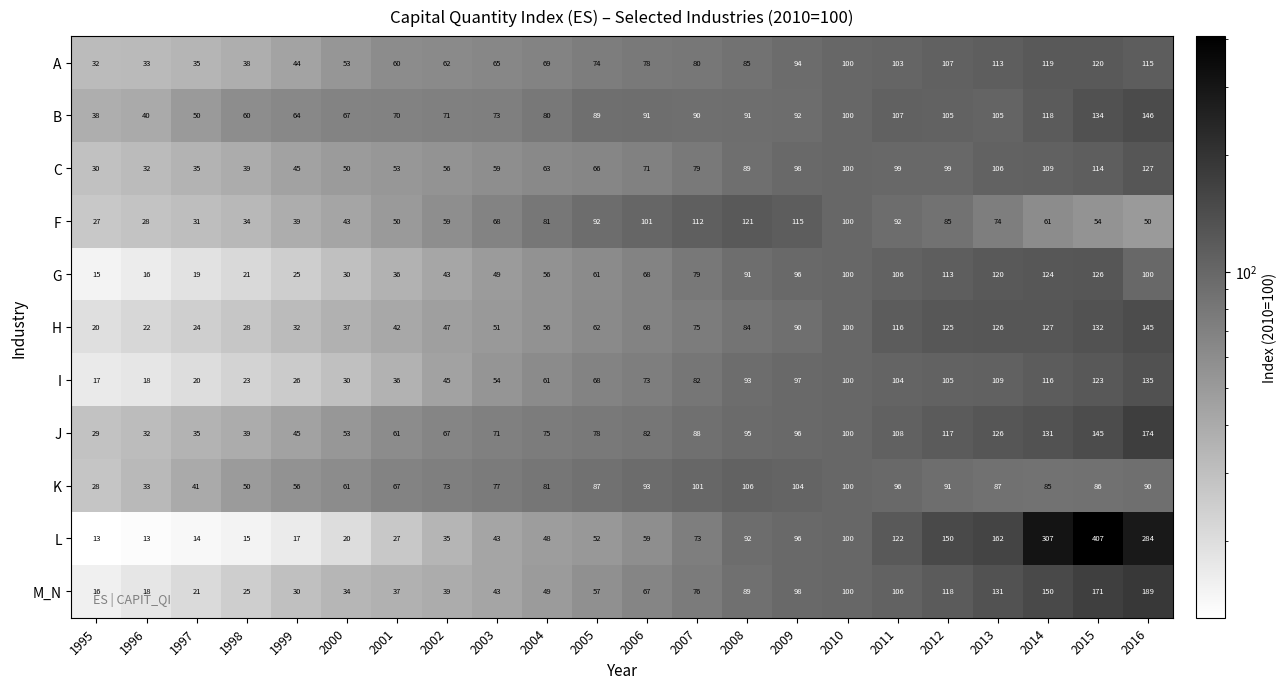

The value of L at 2006 is 28. True or false?

False